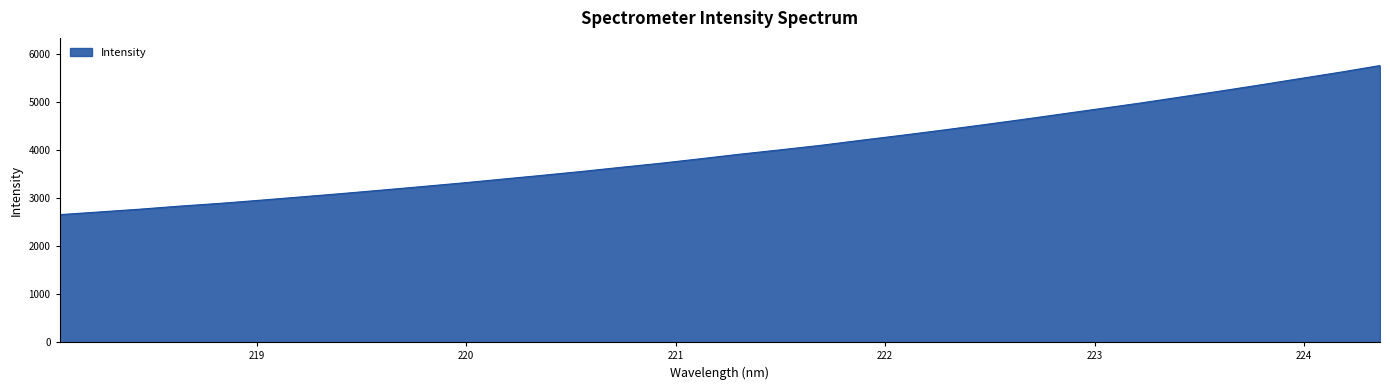

What is the smallest value displayed?

2658.6